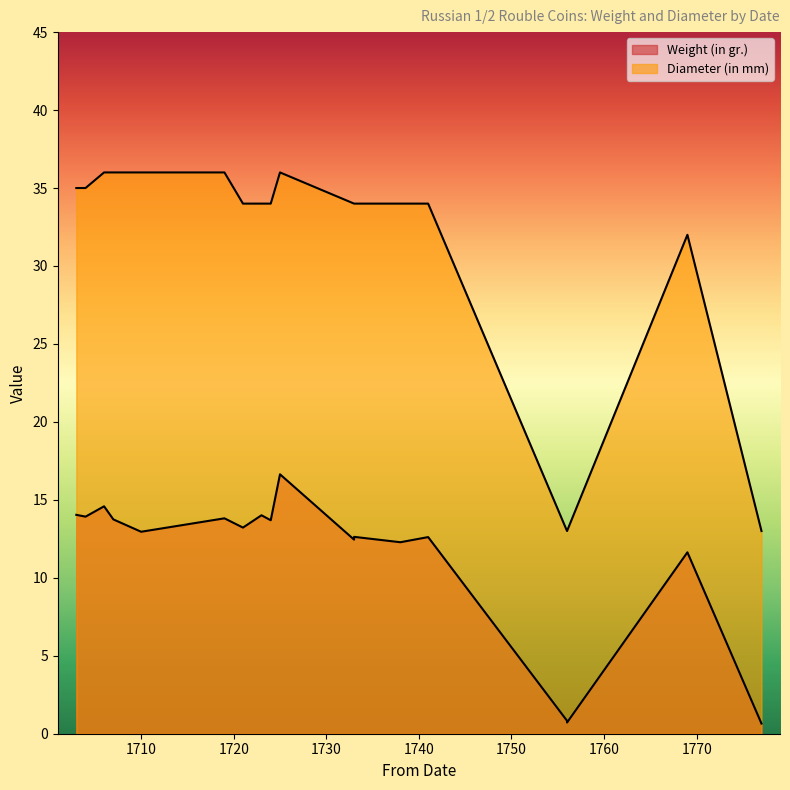

How many categories are shown in the chart?

18